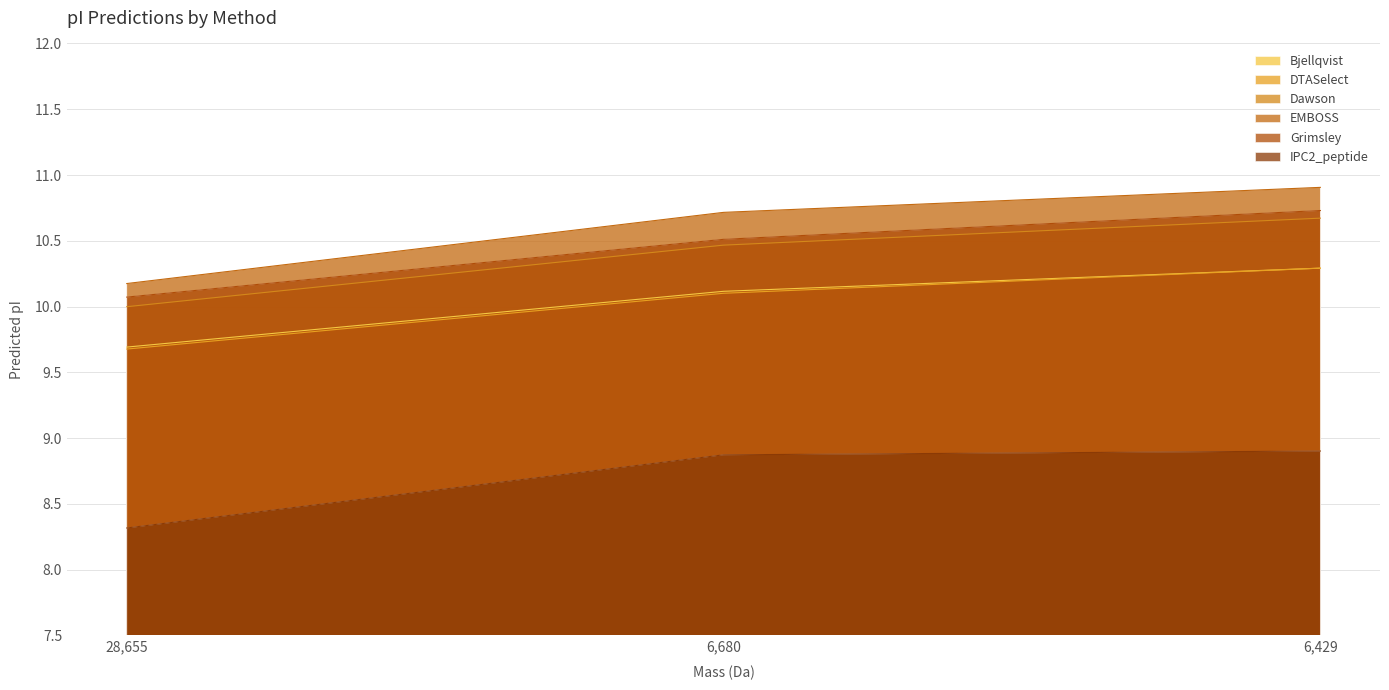

What position from the right is 6,680?

2